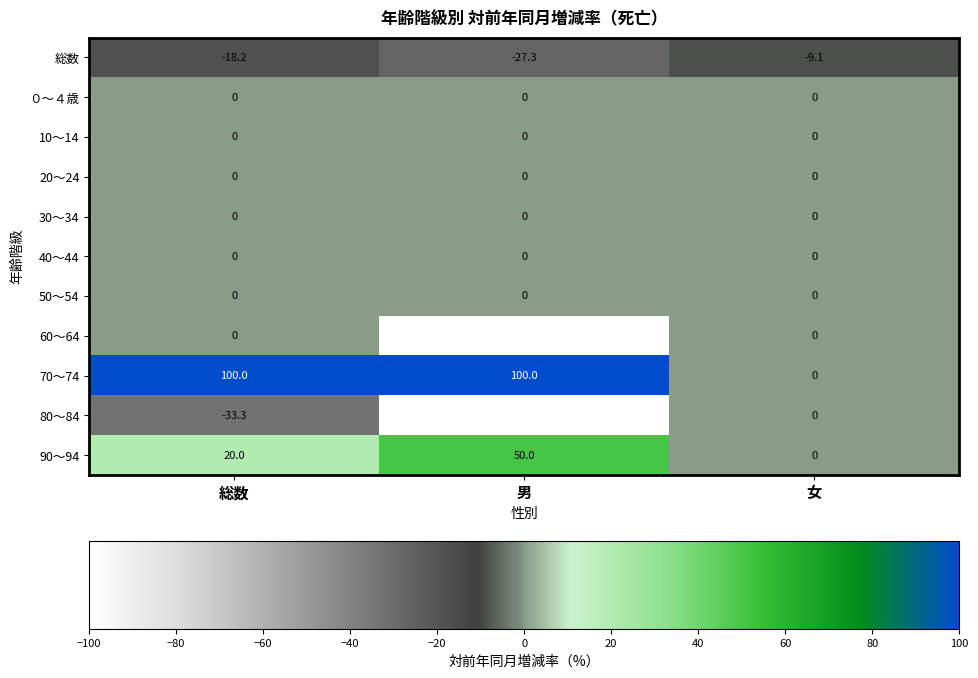

What is the total value across all series at 男?

-77.3